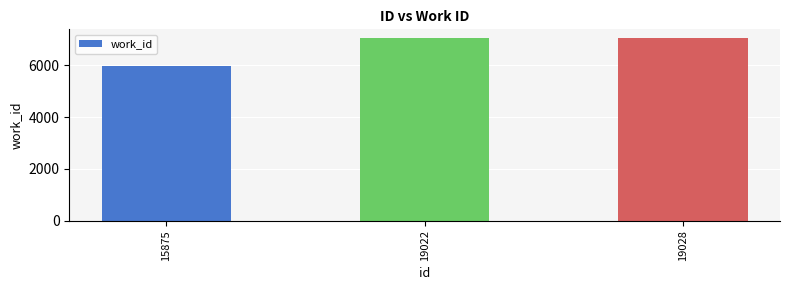

Which category has the lowest value across all series?

15875